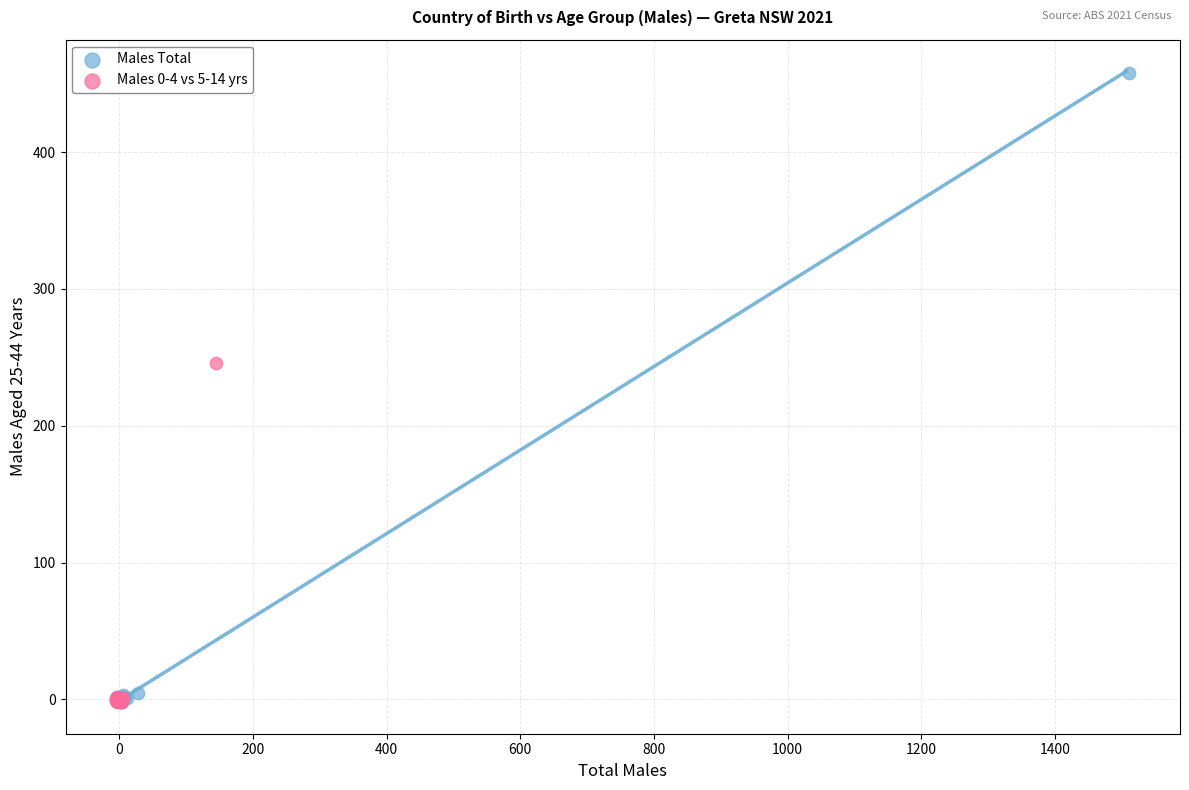

Which series has the largest Y range (max minus min)?

Males Total